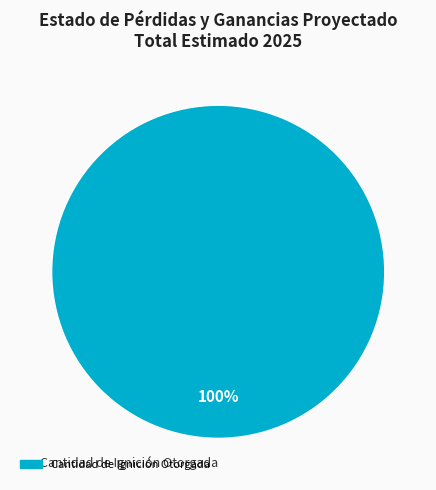

Rank the categories by value from lowest to highest.

Cantidad de Ignición Otorgada